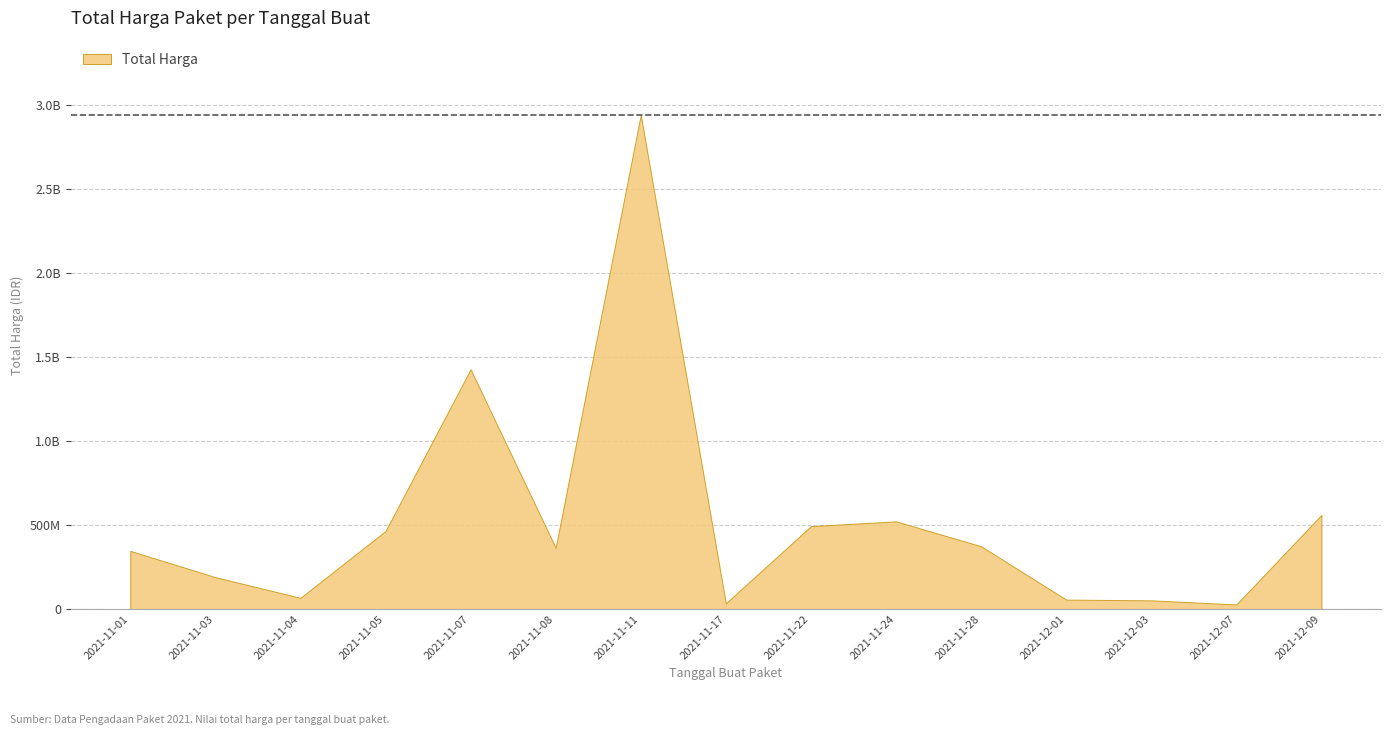

How many points are lower than both their immediate neighbors (excluding endpoints)?

4